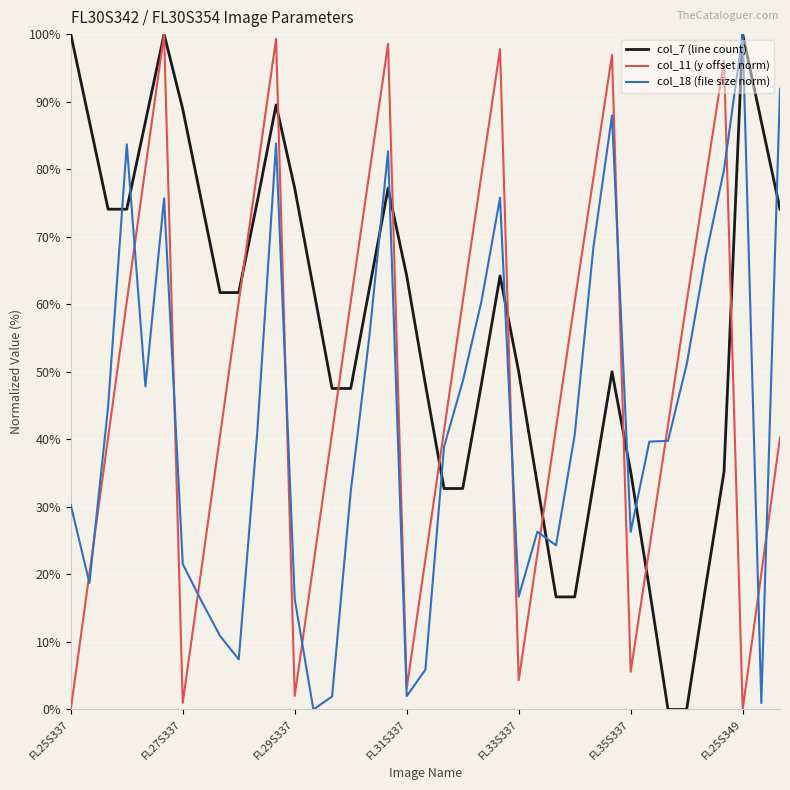

How many positive values does the col_18 (file size norm) series have?

38